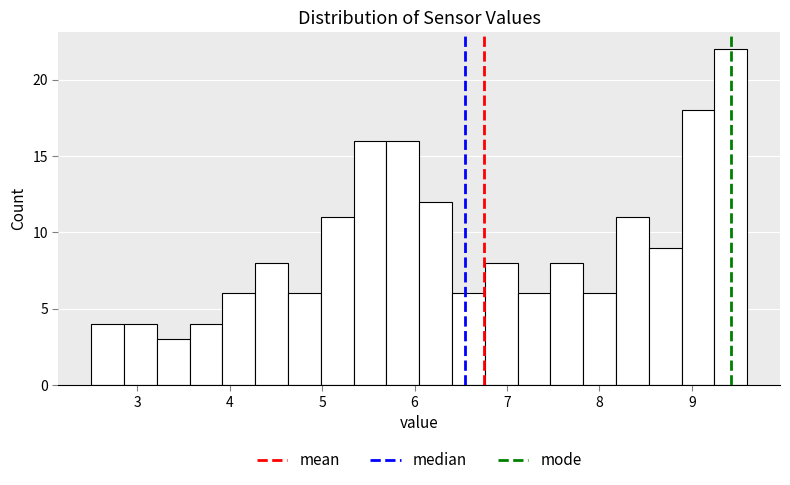

Around what value on the x-axis is the tallest bar? Give the approximate position of its centre, as read against the axis.

9.4